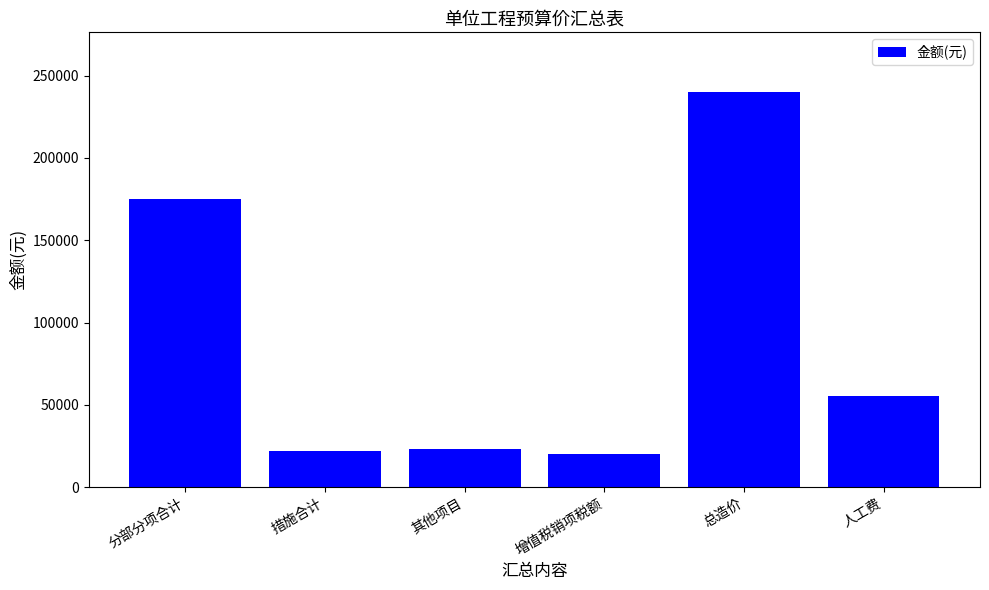

Which category has the highest value across all series?

总造价